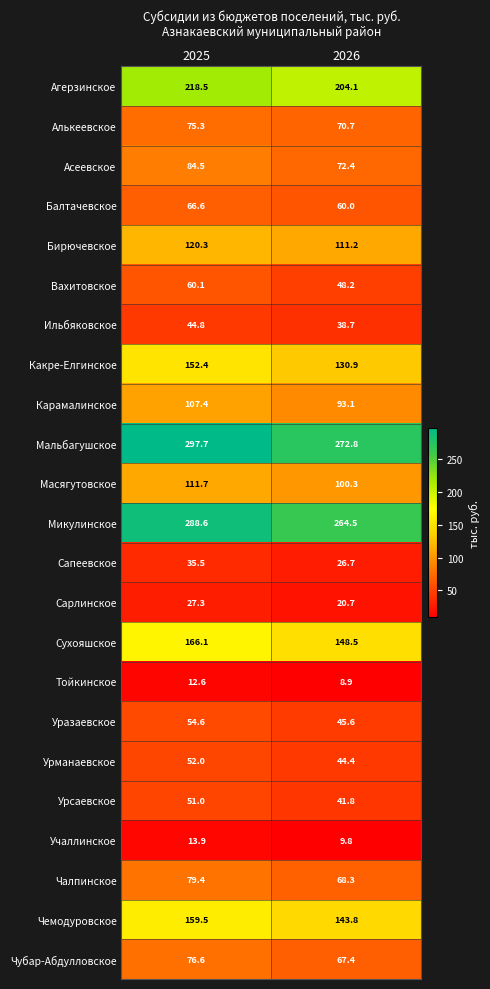

What is the minimum value shown in the chart?

8.9